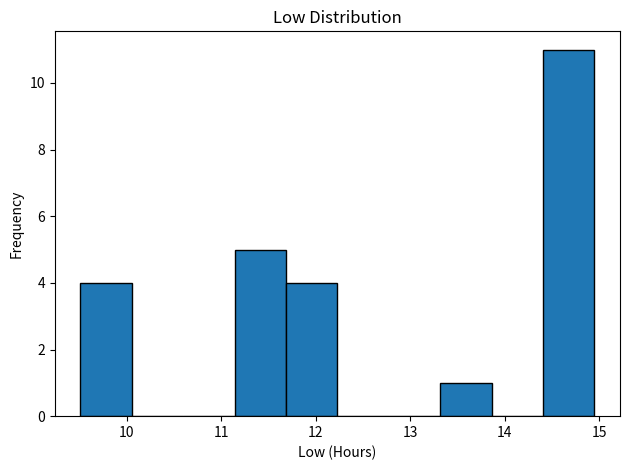

How tall is the bar that spans 11.7 to 12.2 on the x-axis? Neither the bar edges nor the heights are printed on the chart, so give them approximately, as read against the axes.

4